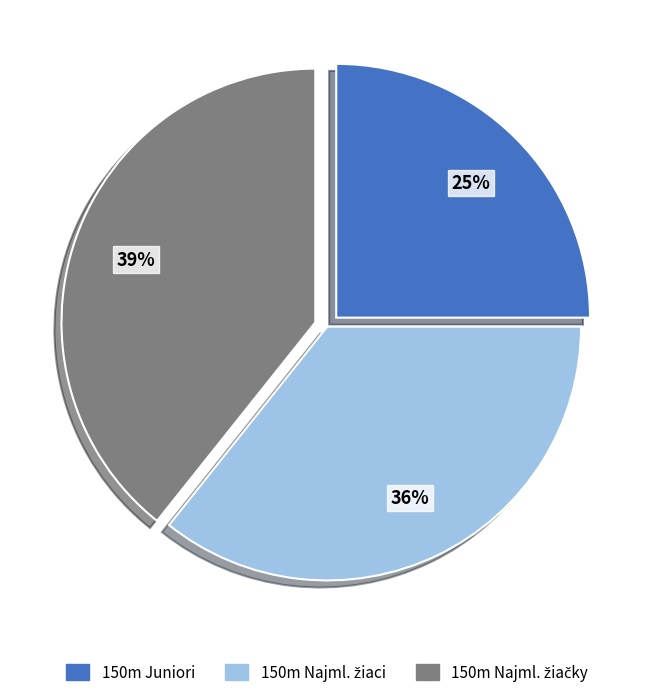

To the nearest percent, what is the average slice percentage?

33%